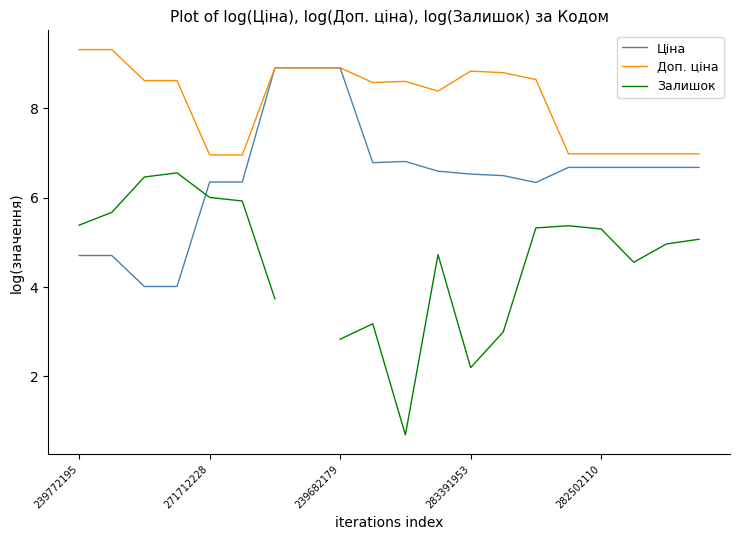

At 7, list the series in order from largest to smallest.

Ціна, Доп. ціна, Залишок